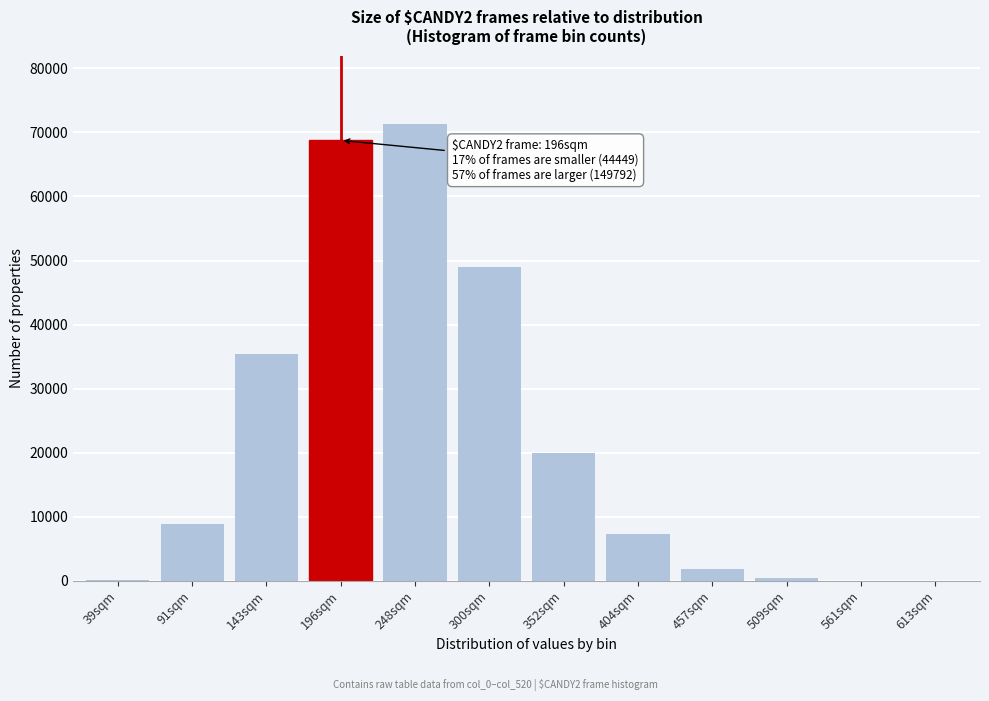

What is the change in value from 248sqm to 404sqm?

-63987